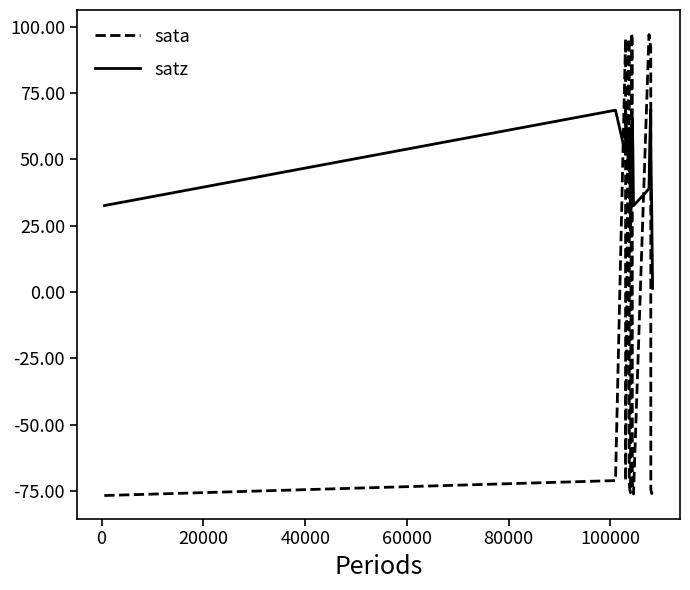

Rank the series by their average value, from lowest to highest.

sata, satz